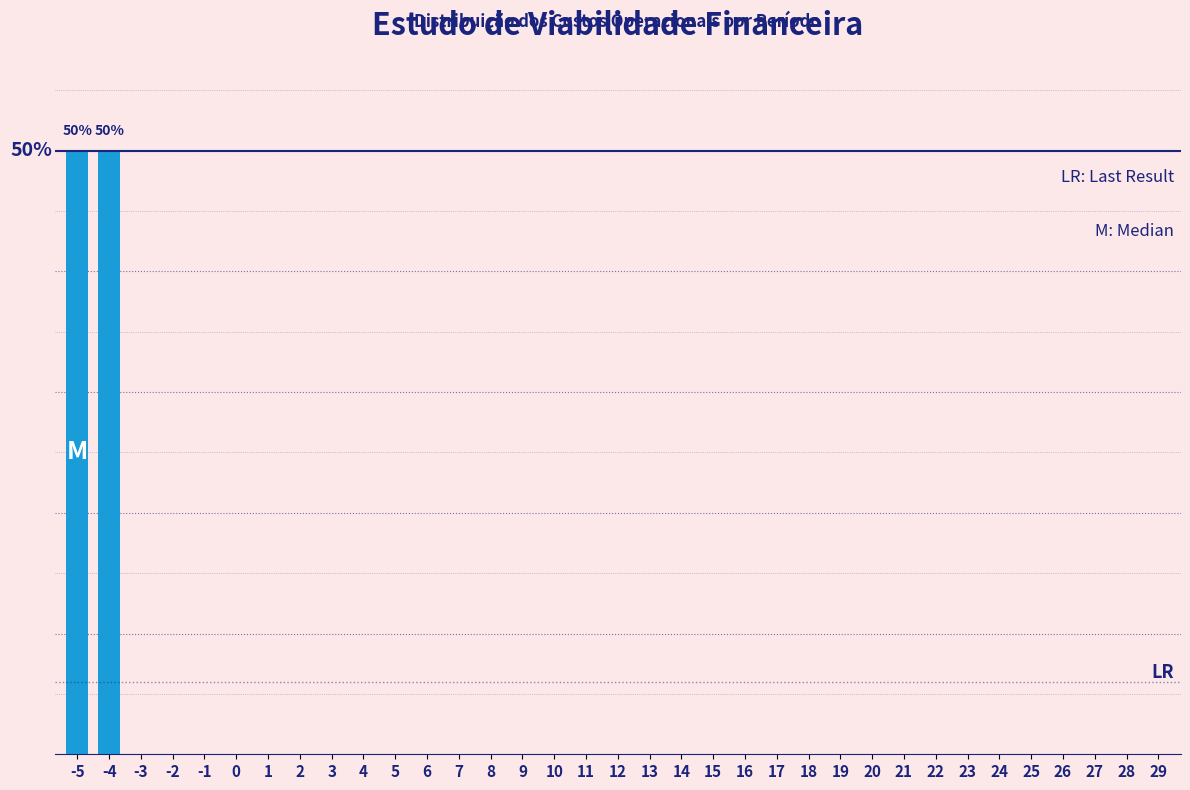

Are the bars horizontal?

No